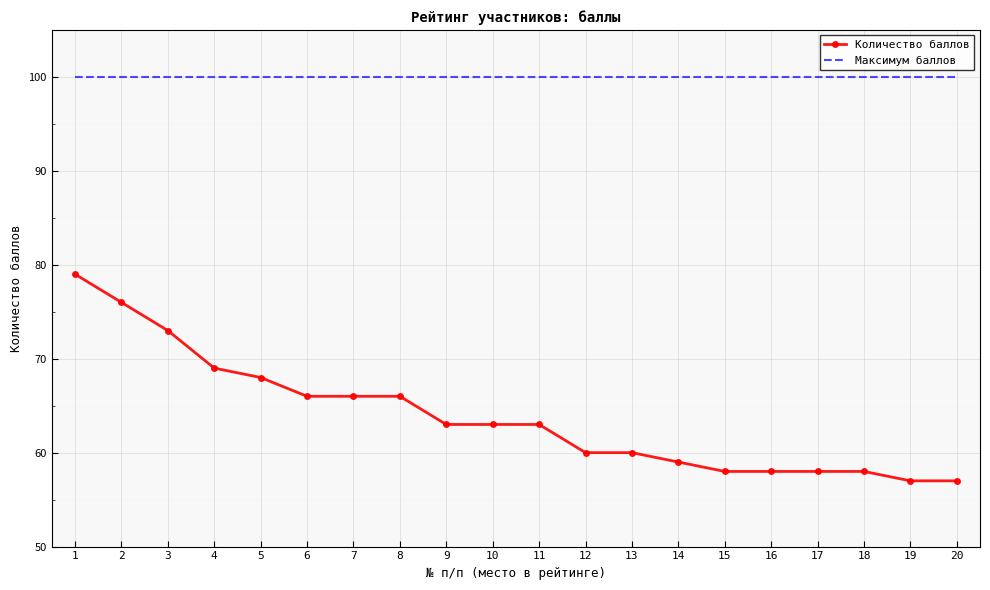

The Максимум баллов series shows 164 at 12. True or false?

False